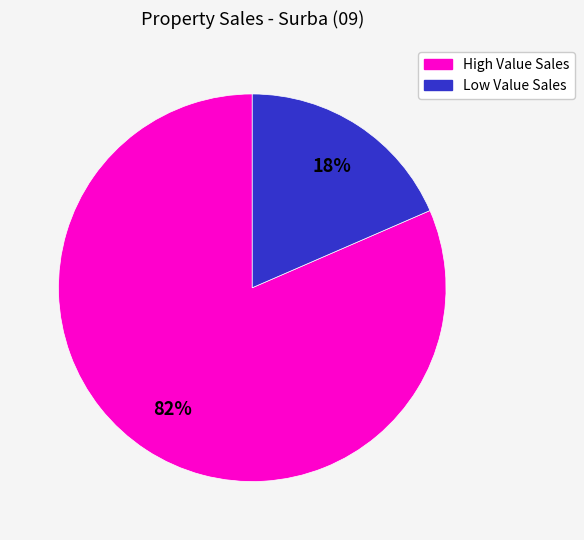

Between High Value Sales and Low Value Sales, which is larger?

High Value Sales